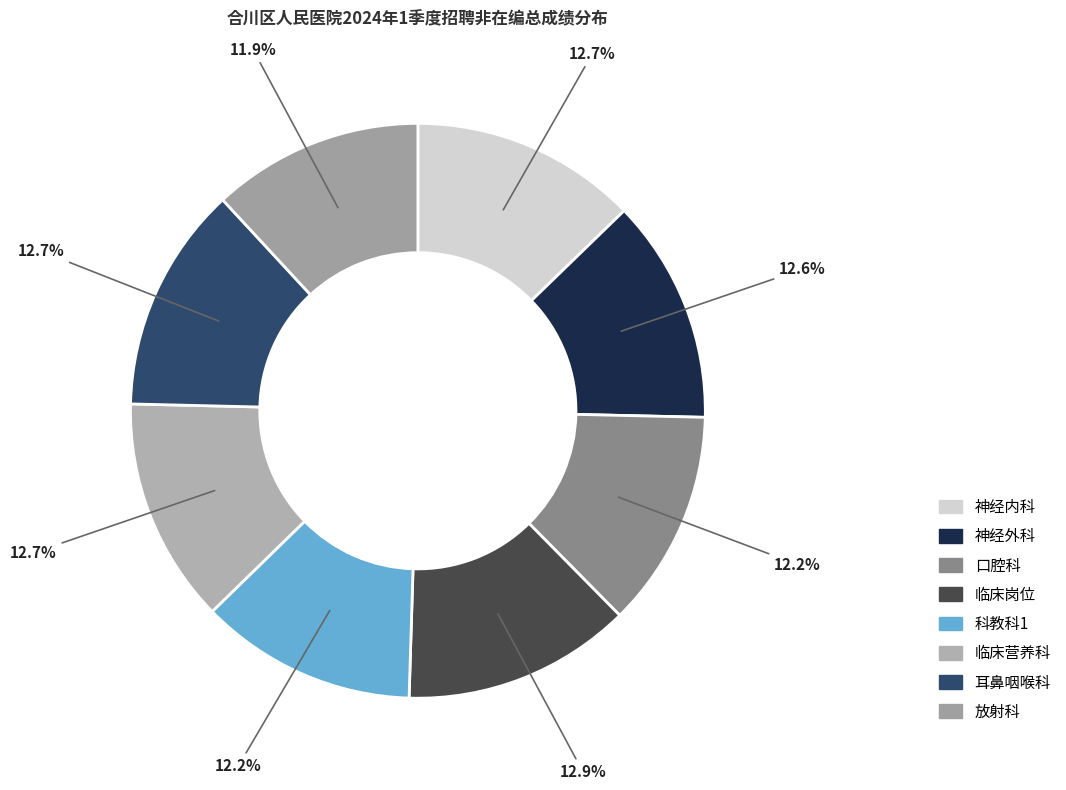

Does 耳鼻咽喉科 account for over 50% of the chart?

No